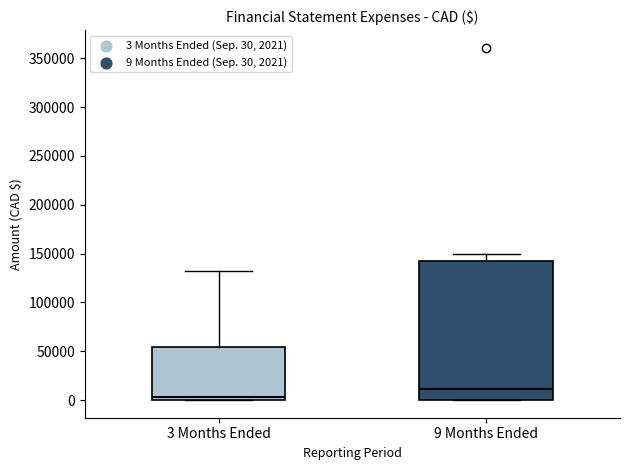

Comparing the boxes themselves (not the whiskers), which one is the tallest?

9 Months Ended